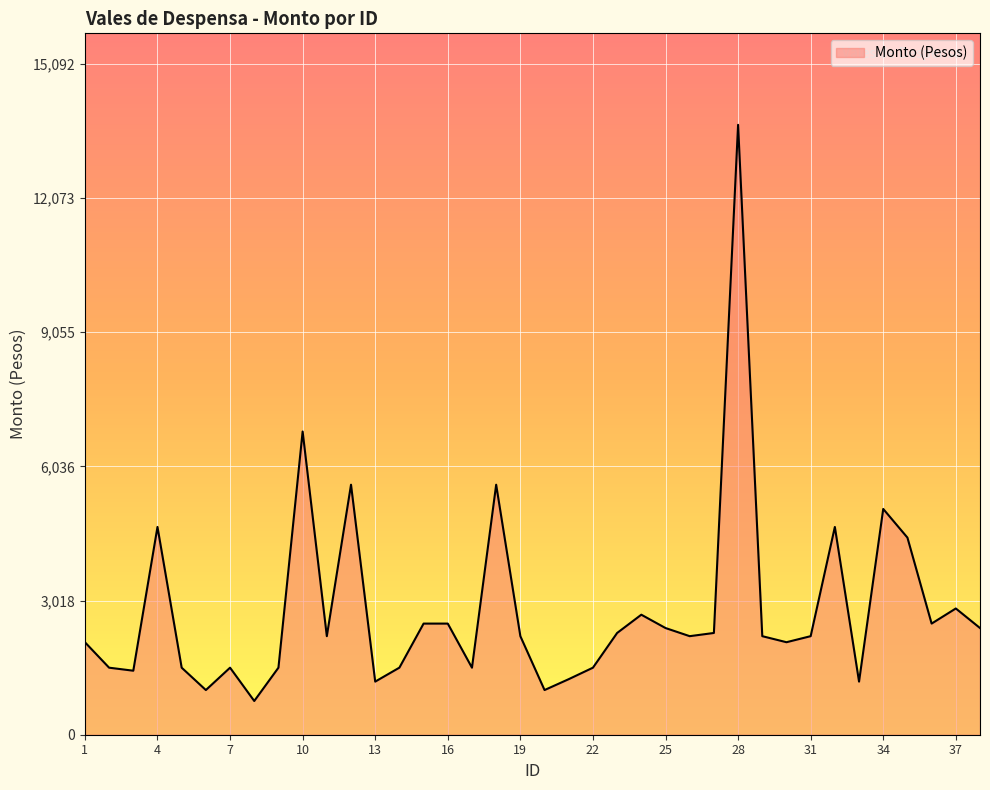

What is the minimum value shown in the chart?

759